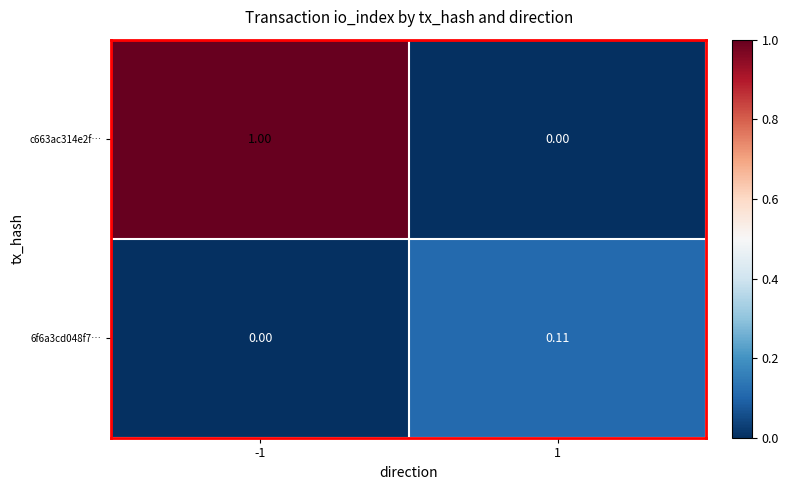

Rank the series by their average value, from lowest to highest.

6f6a3cd048f7…, c663ac314e2f…